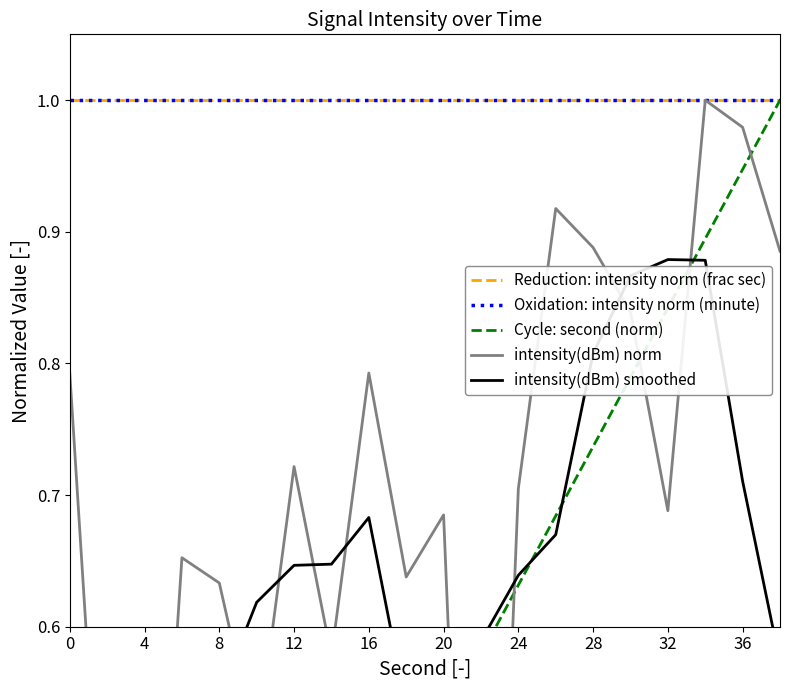

Read the Oxidation: intensity norm (minute) value at 20.

1.0